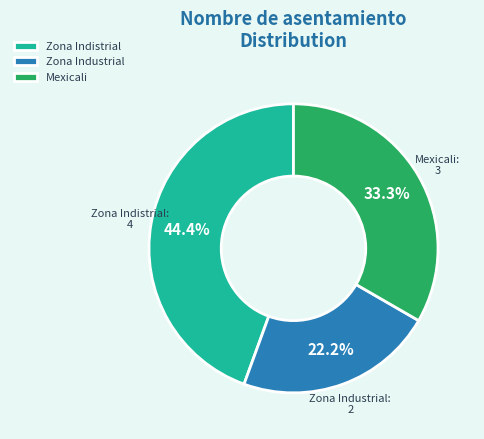

What is the ratio of the value at Zona Industrial to the value at Zona Indistrial?

0.5